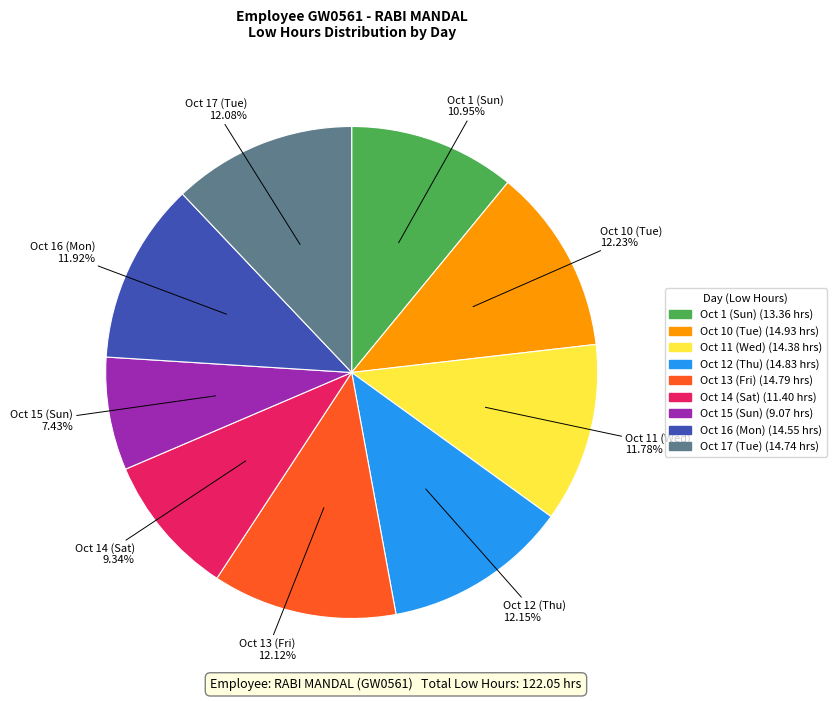

How many slices are in this pie chart?

9